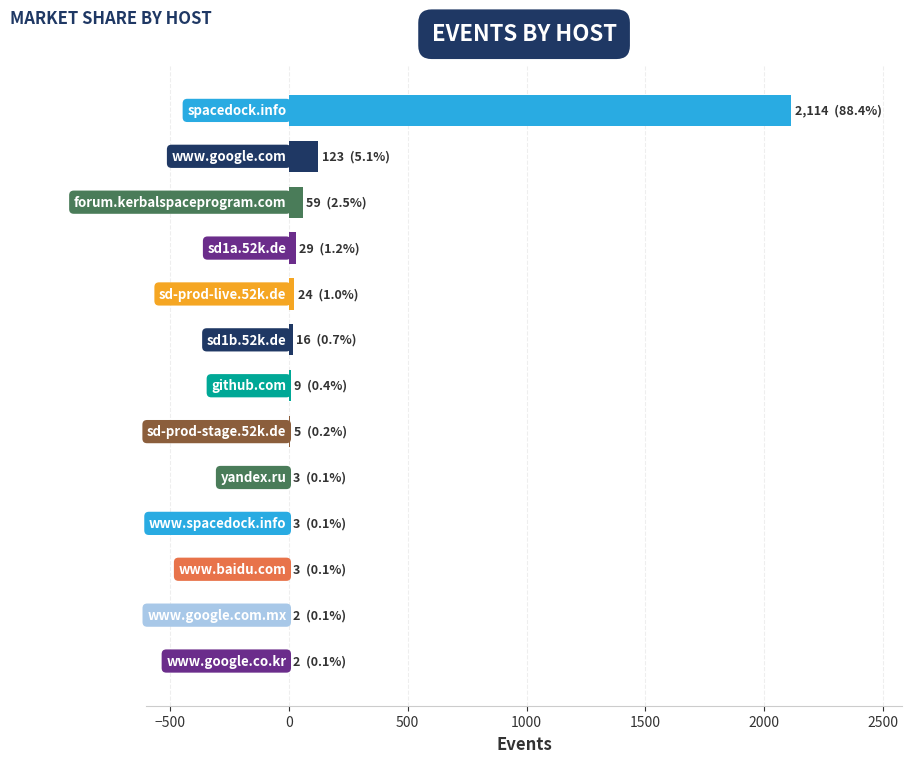

What is the greatest value displayed?

2114